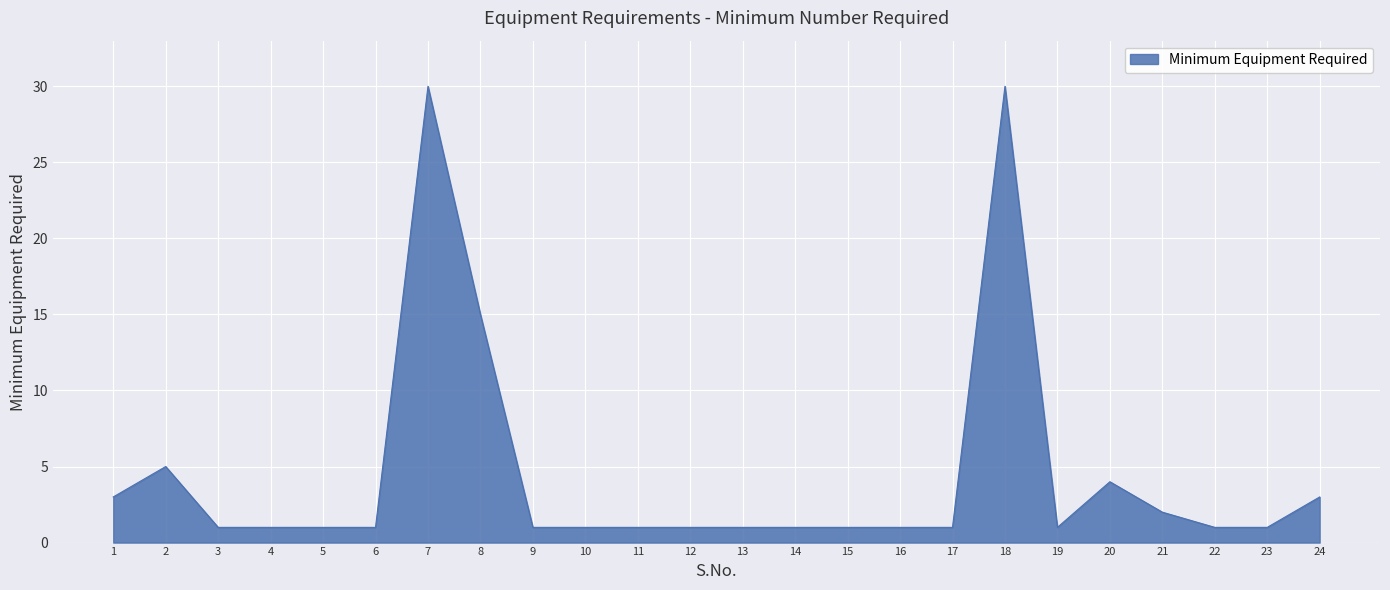

Reading left to right, transcribe all the data shown in this chart.

3	5	1	1	1	1	30	15	1	1	1	1	1	1	1	1	1	30	1	4	2	1	1	3